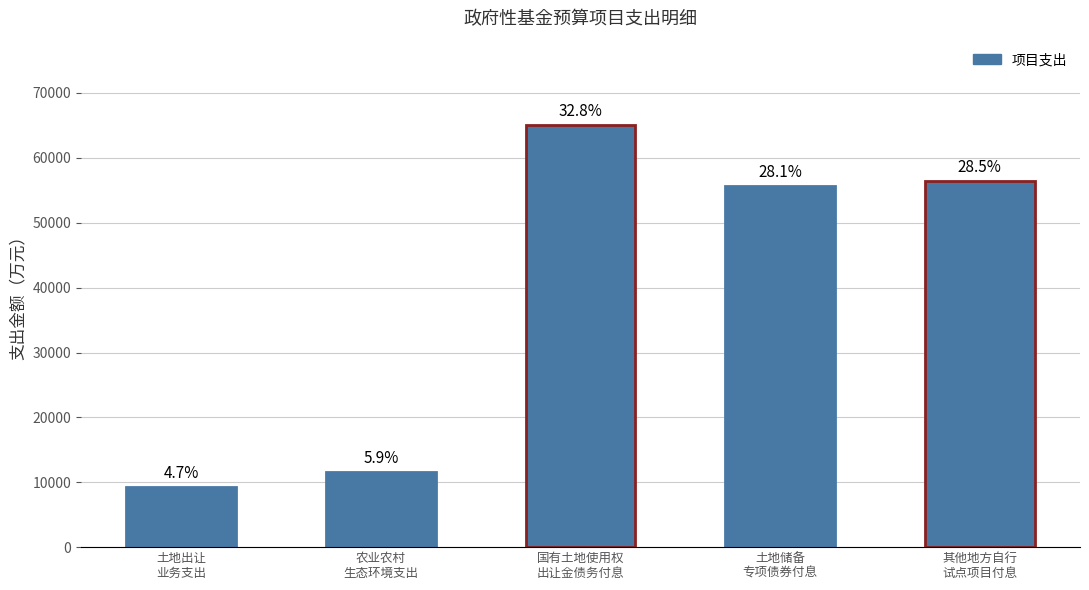

What is the sum of the values at 土地储备
专项债券付息 and 其他地方自行
试点项目付息?

112090.0